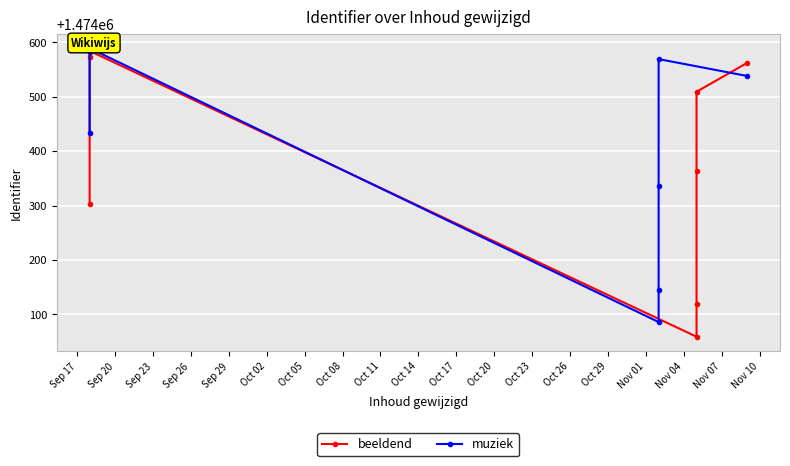

True or false: beeldend and muziek cross at least once.

True